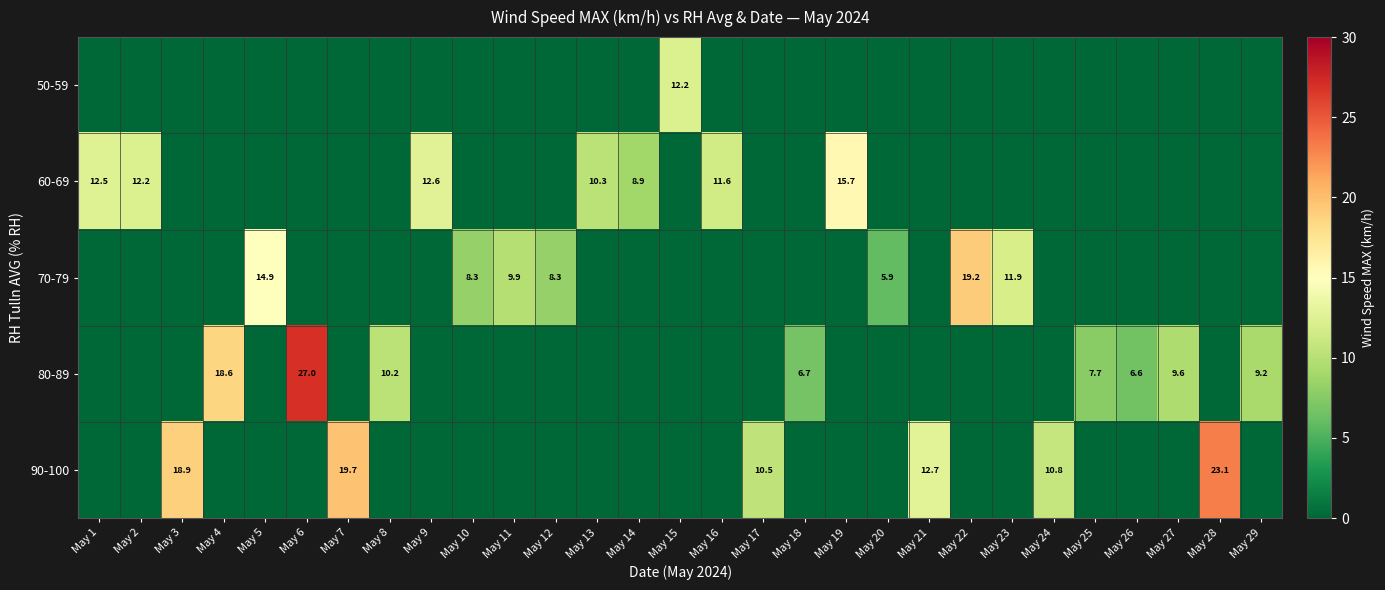

True or false: 70-79 has a value of 8.3 at May 12.

True